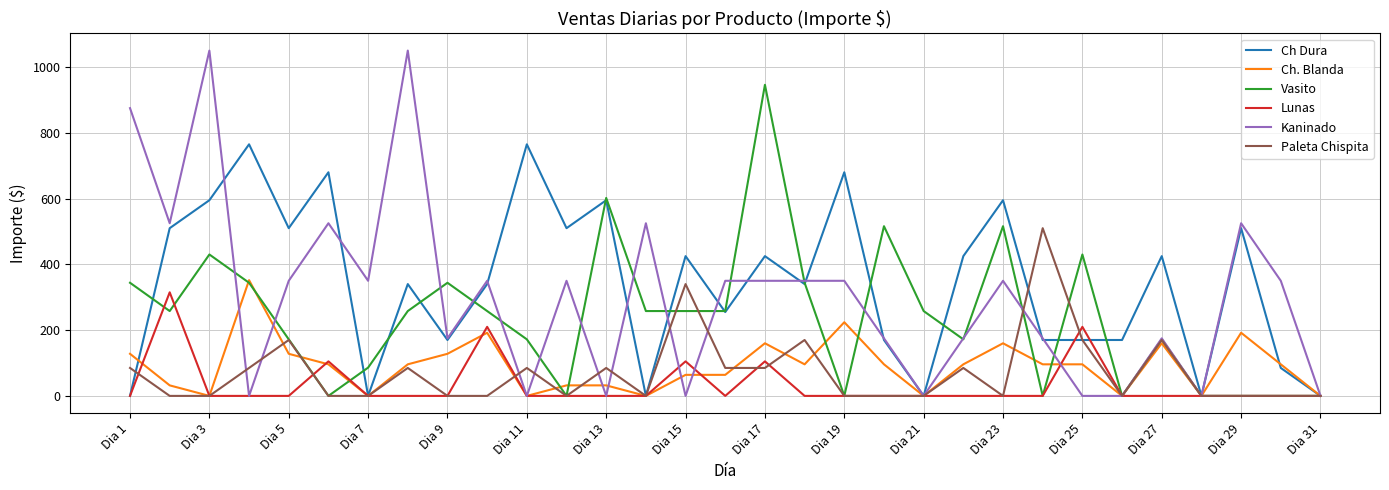

Which series has the widest spread of values?

Kaninado